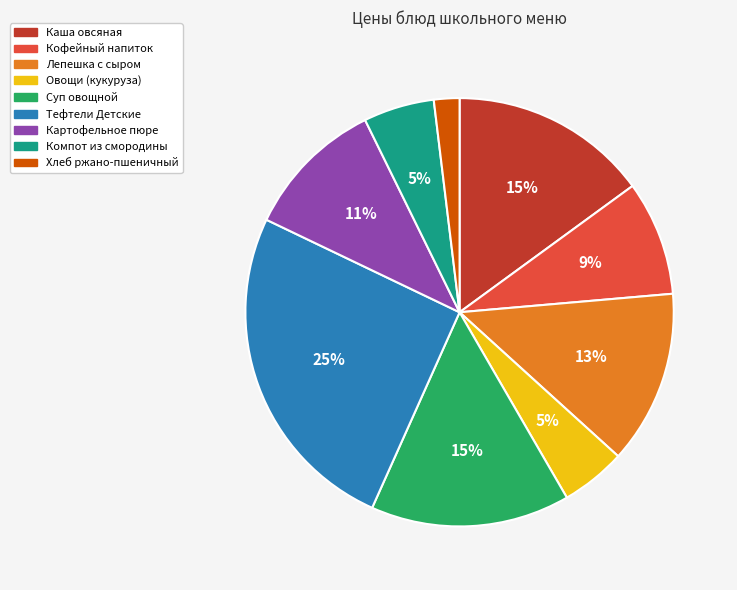

Is the sum of Компот из смородины and Овощи (кукуруза) greater than half?

No